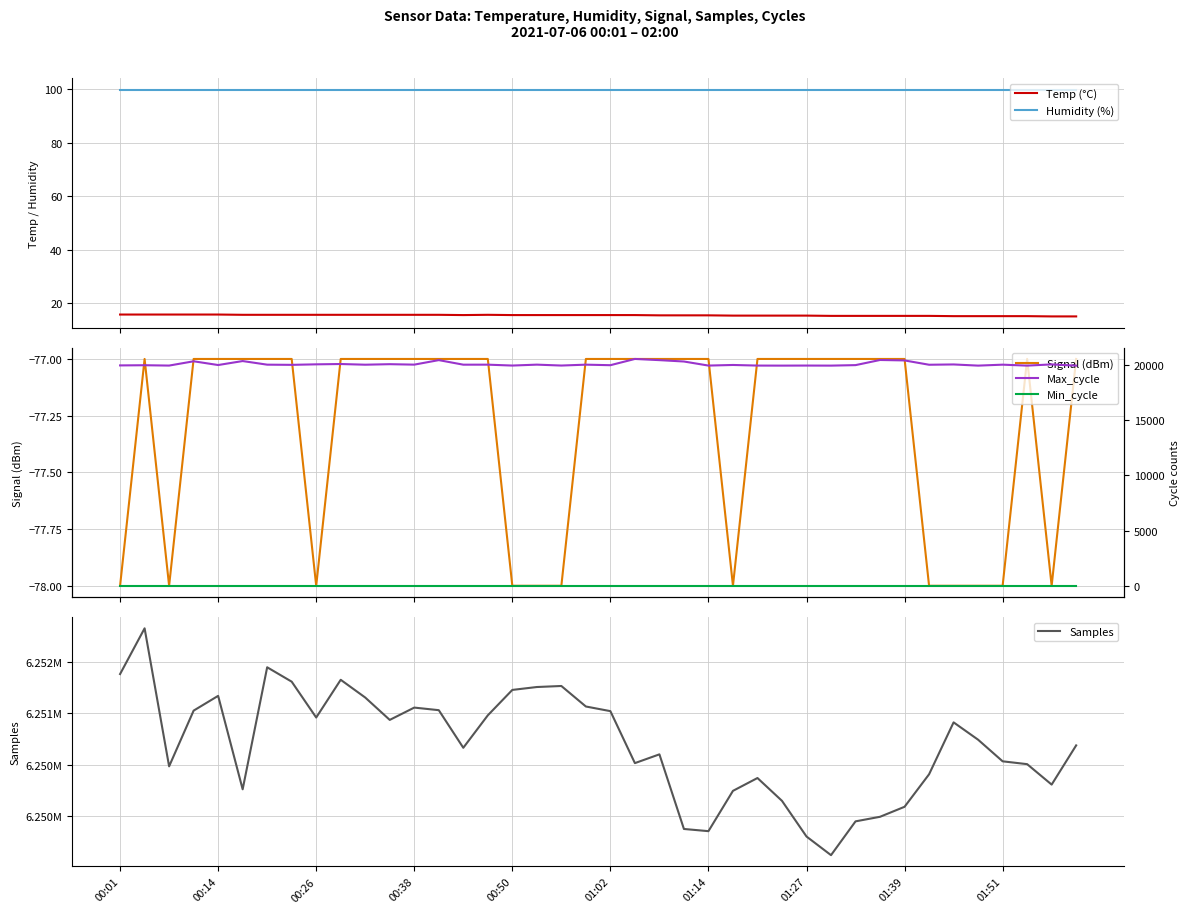

What is the average value of the Temp (°C) series?

15.5